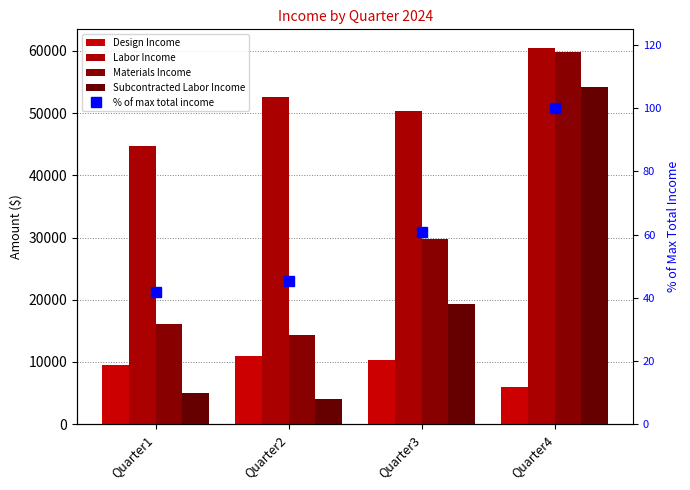

How many values in the Design Income series are below 10256?

2